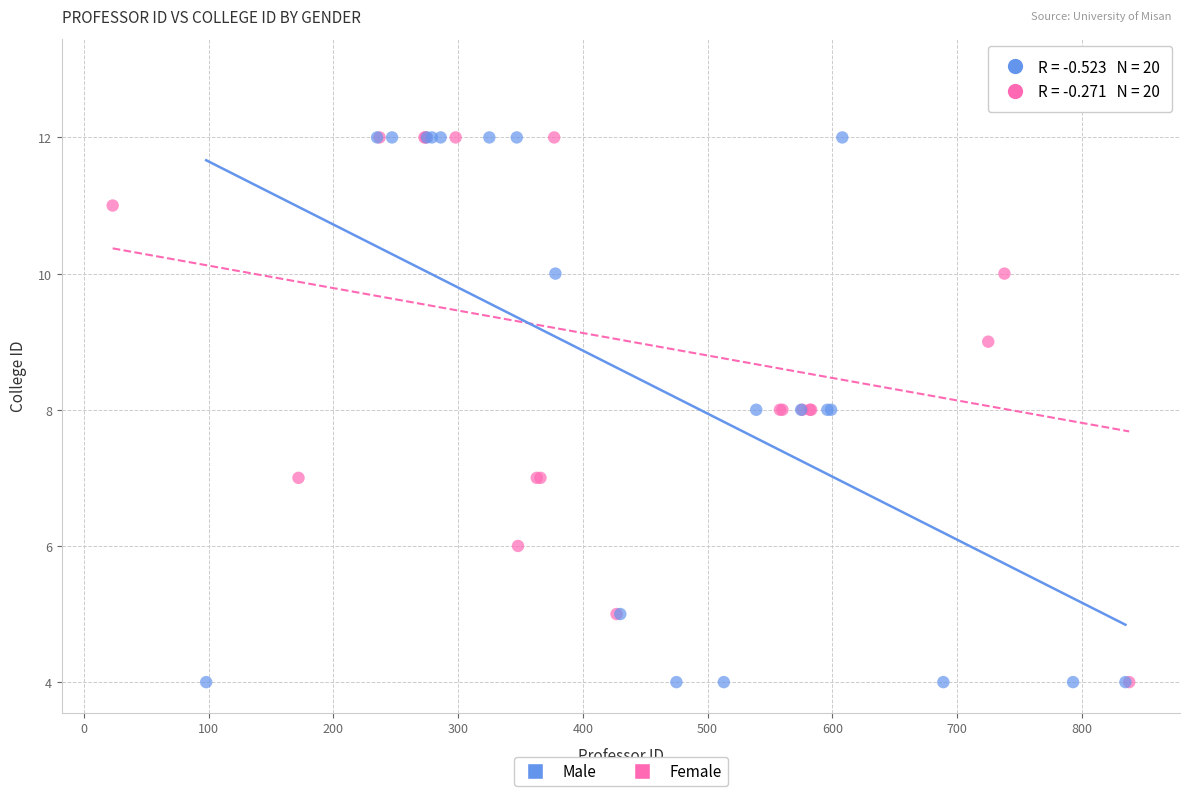

Which series contains the highest Y value?

Female